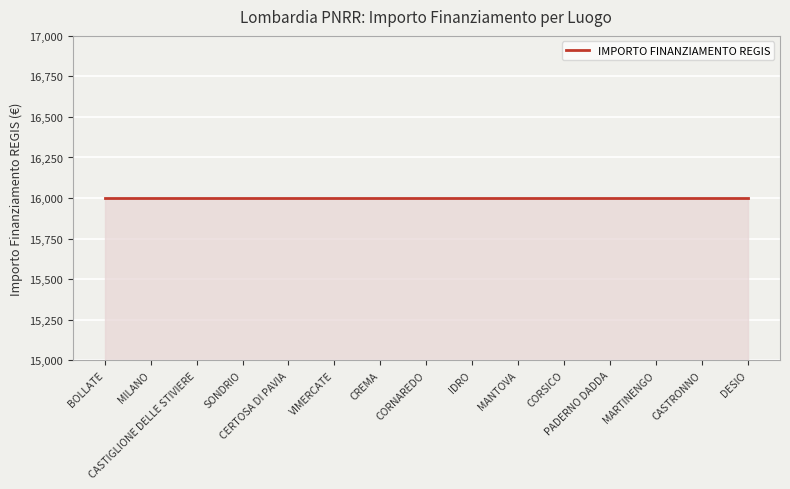

At how many categories does at least one series exceed 6244?

15